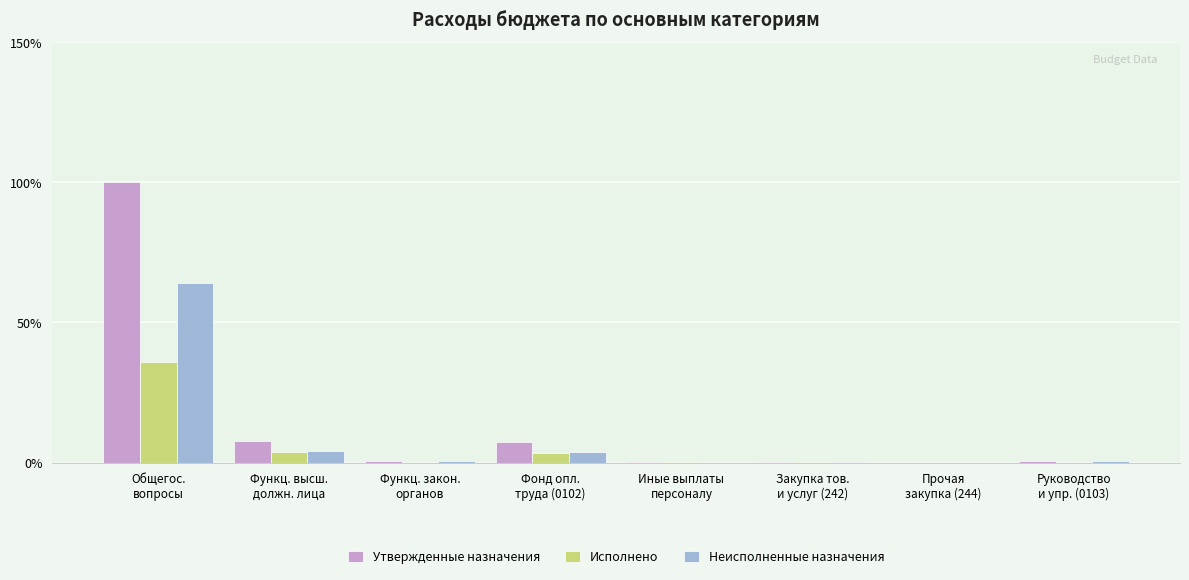

What is the average value of the Исполнено series?

5.4